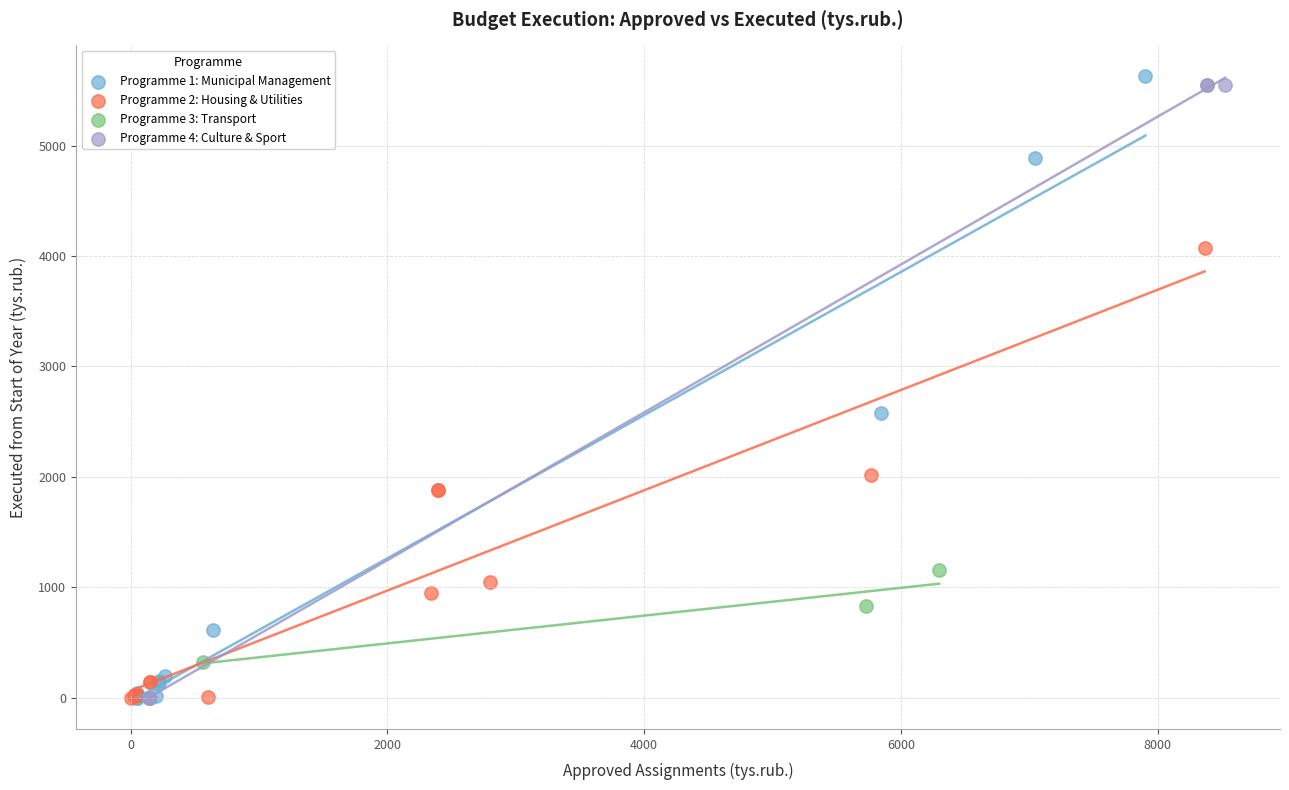

Which series has the largest Y range (max minus min)?

Programme 1: Municipal Management